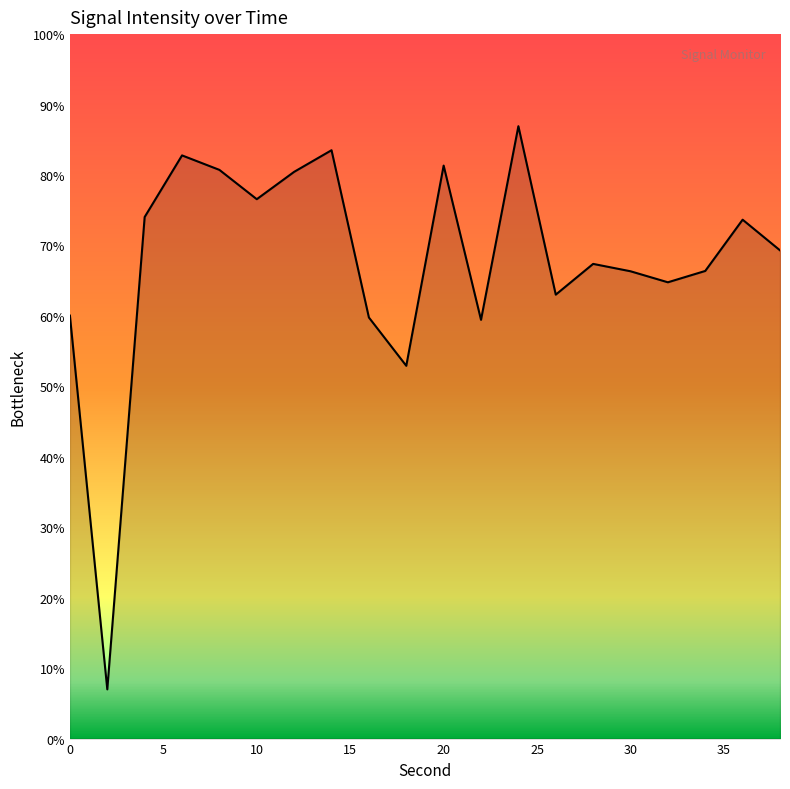

How many values are below 69?

10